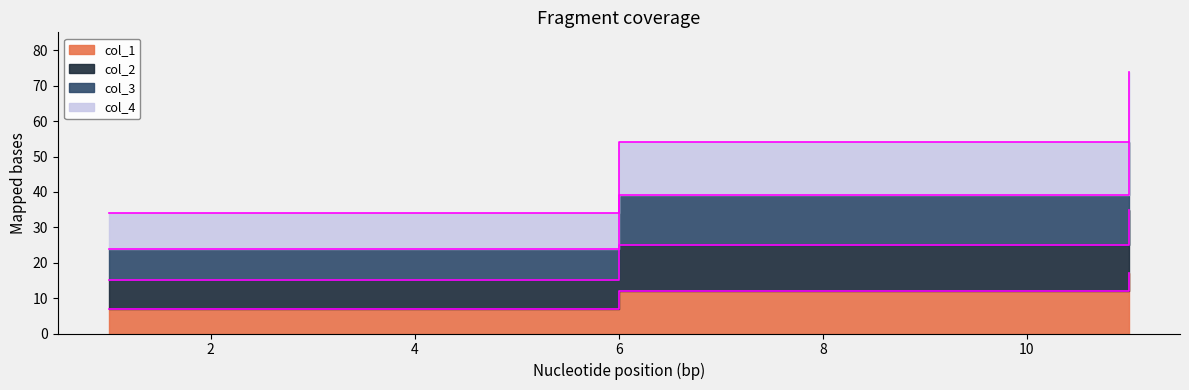

At which category does the chart reach its peak across all series?

11